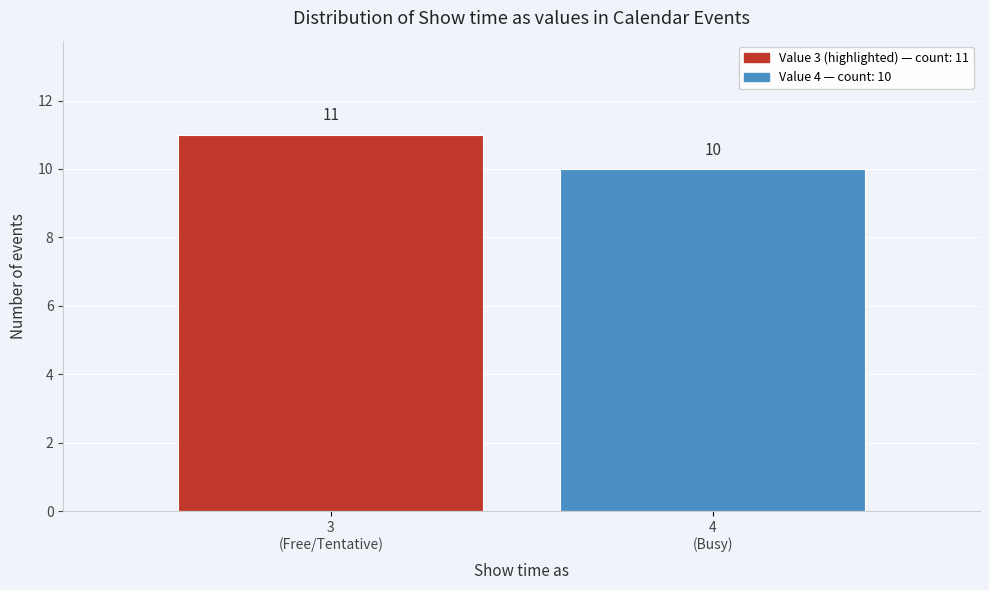

Reading right to left, transcribe all the data shown in this chart.

10	11